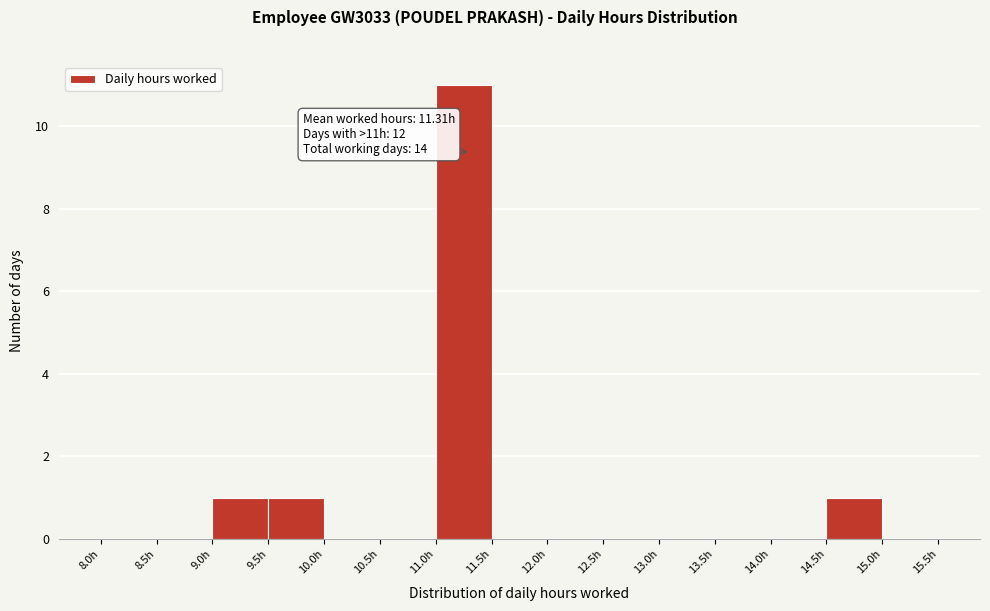

Which range on the x-axis has the tallest bar?

11.0 to 11.5